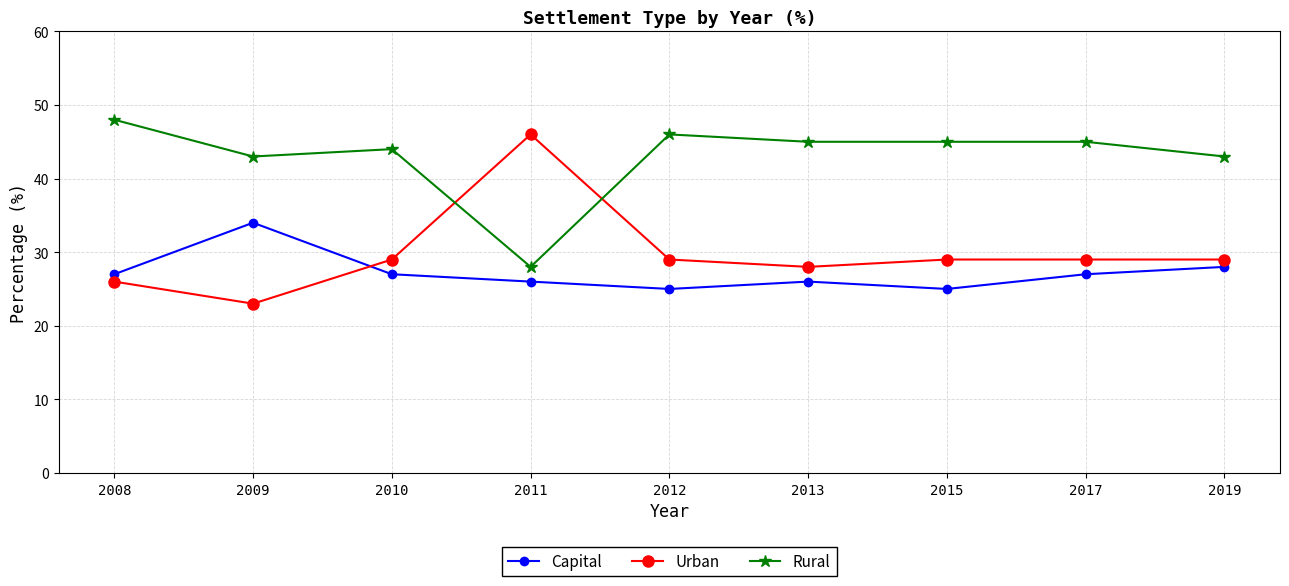

At which label does Urban reach its minimum?

2009